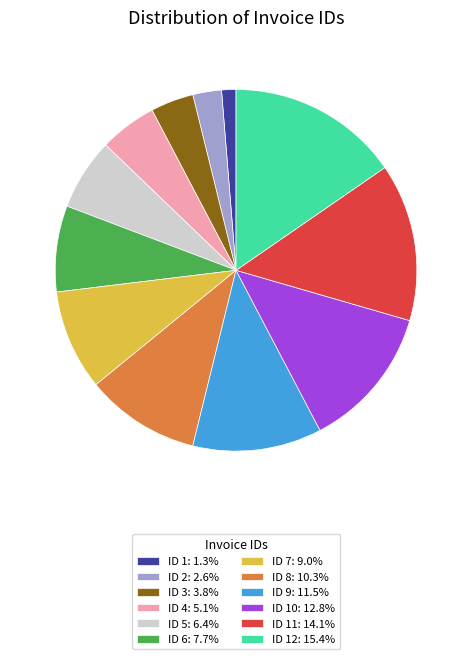

Does any single category account for the majority?

No